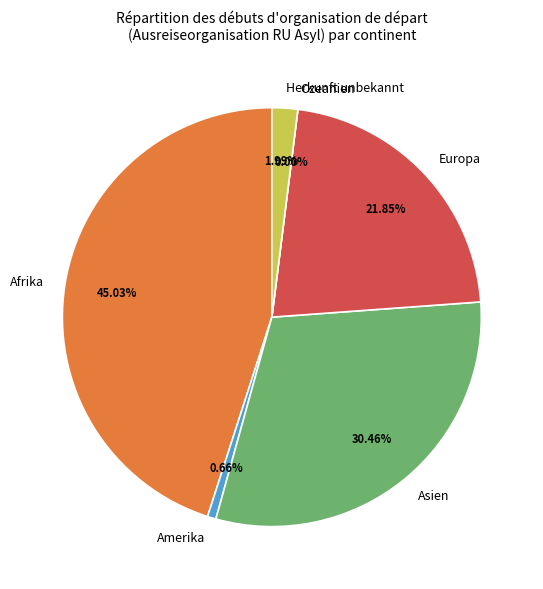

What percentage is the Amerika slice, to the nearest percent?

1%